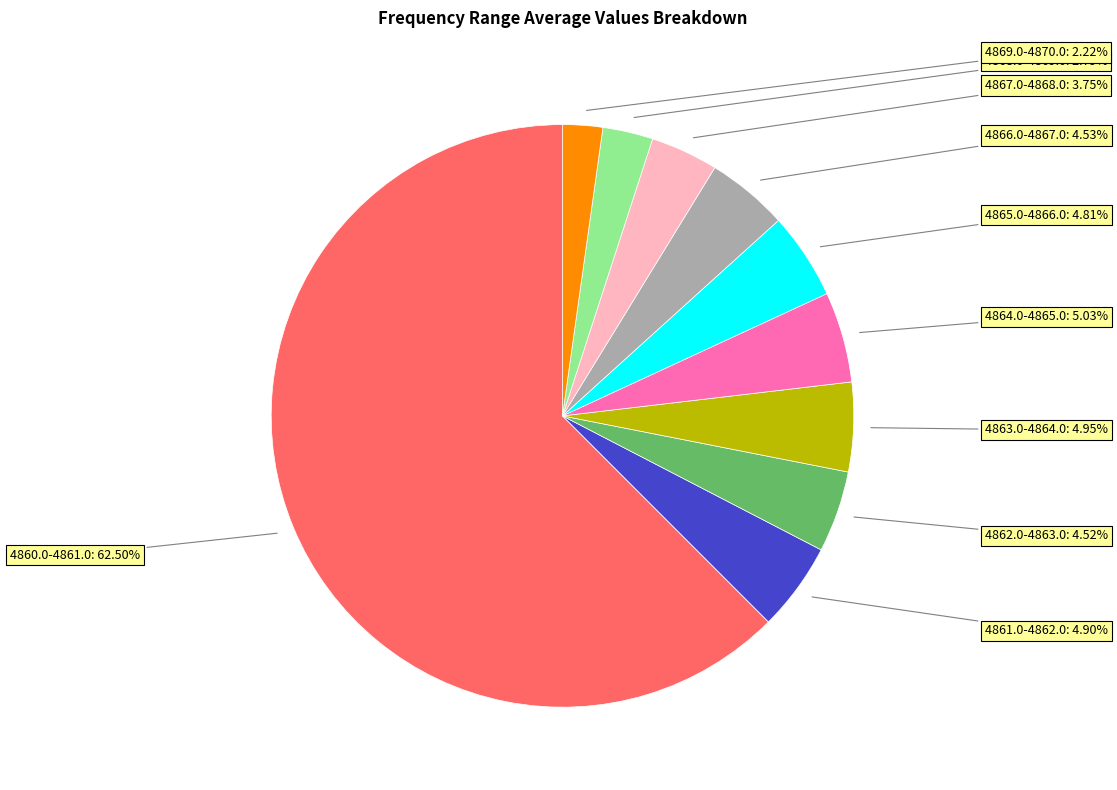

Does any single category account for the majority?

Yes